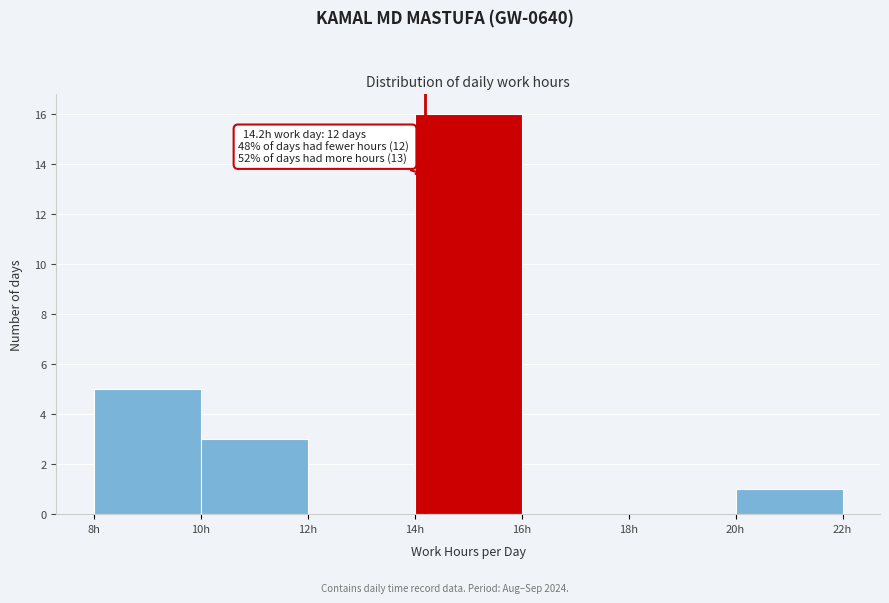

Which range on the x-axis has the tallest bar?

14 to 16